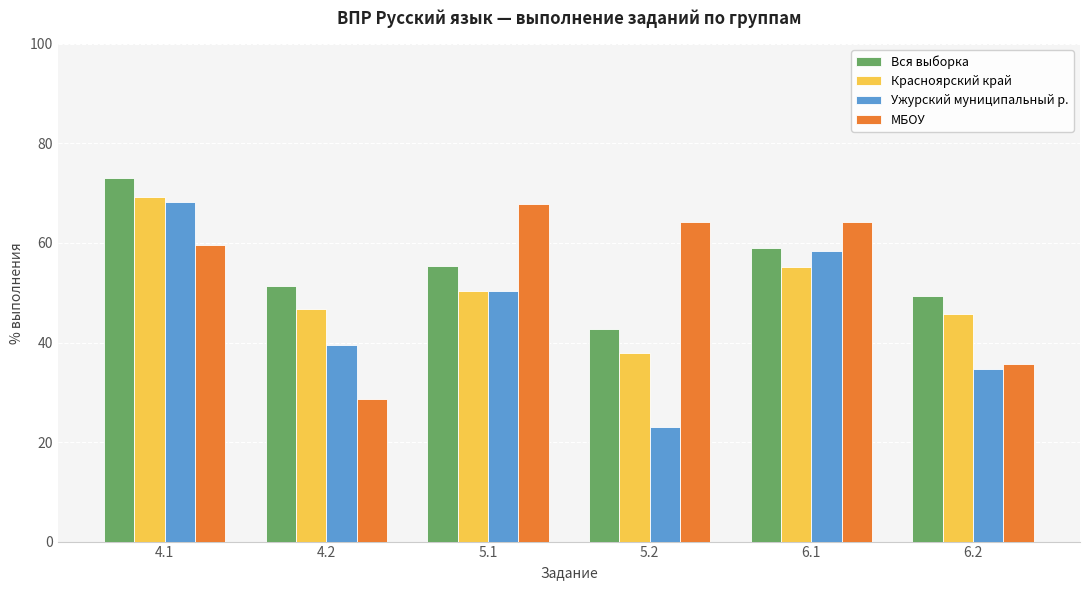

What is the average value of the МБОУ series?

53.4